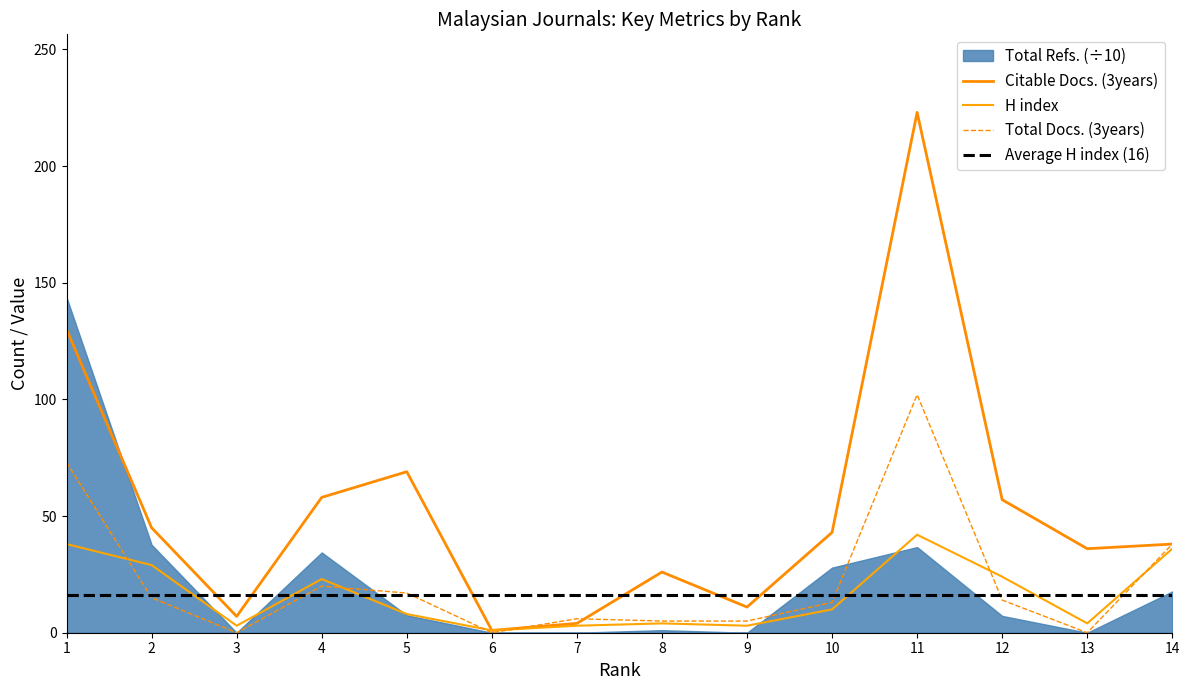

Which series has the largest range (max minus min)?

Citable Docs. (3years)